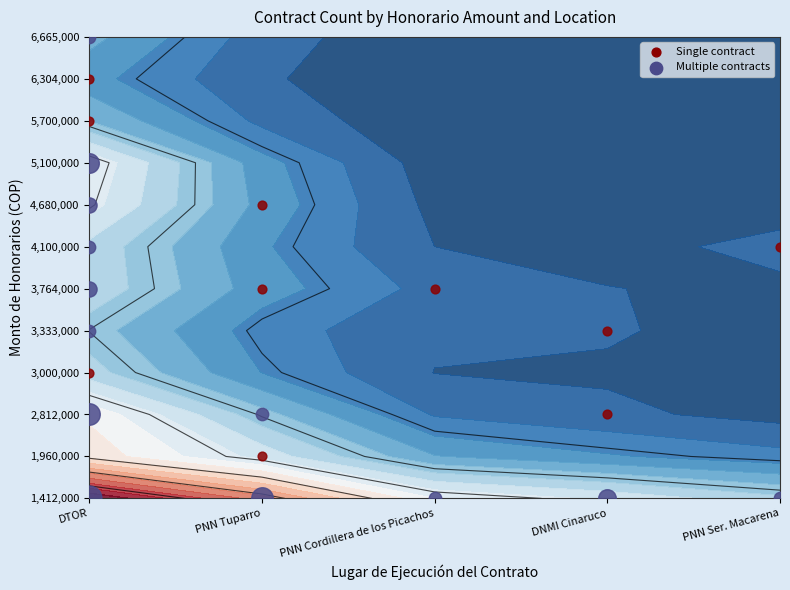

Which category has the lowest value in the PNN Cordillera de los Picachos series?

2812000